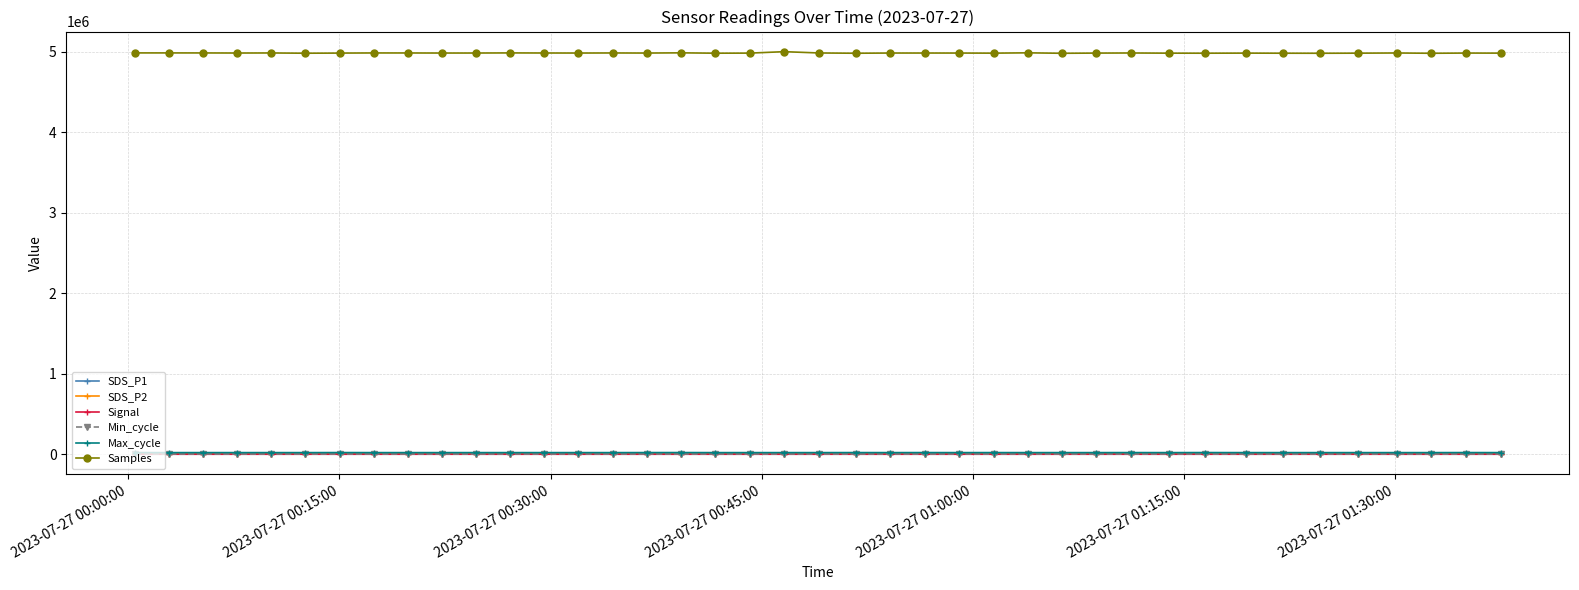

Does the chart have visible grid lines?

Yes